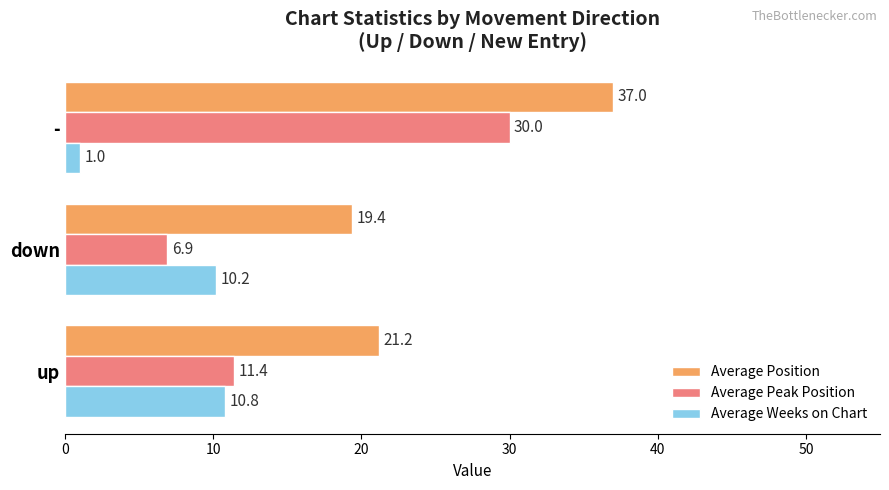

What is the difference between the maximum and second lowest values in the Average Peak Position series?

18.6